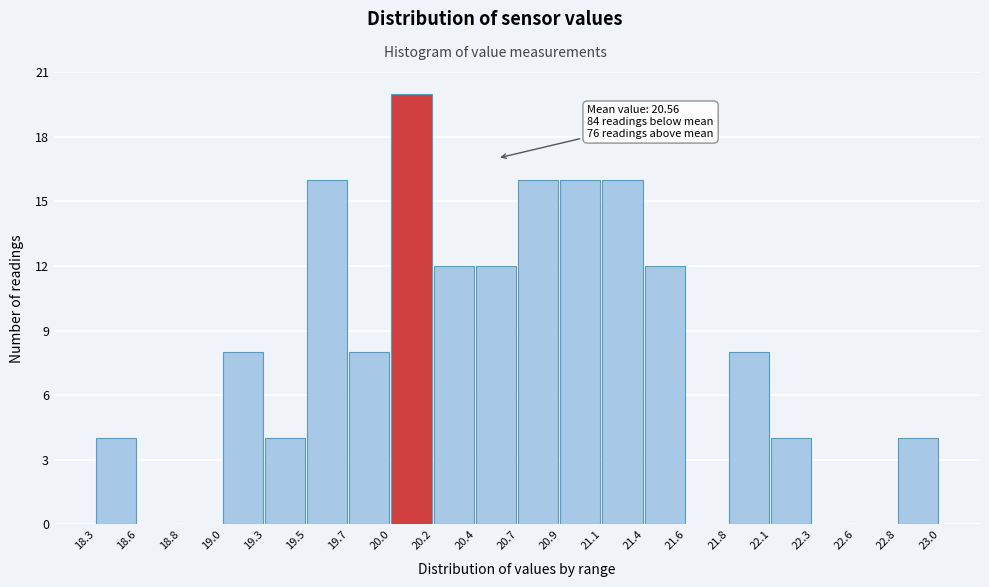

Which range on the x-axis has the tallest bar?

20.0 to 20.2